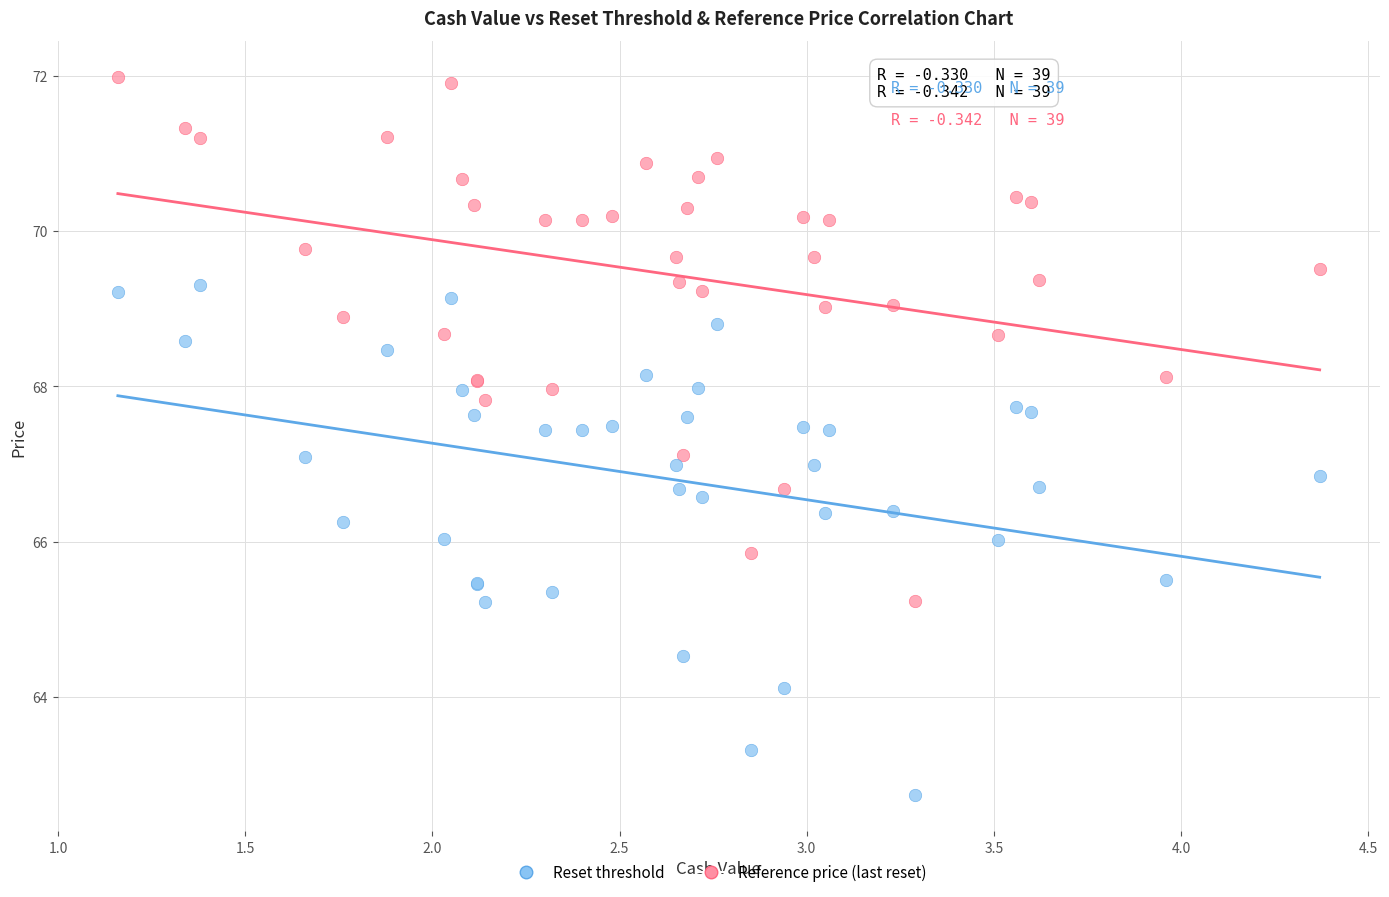

Which series has the widest spread of Y values?

Reset threshold